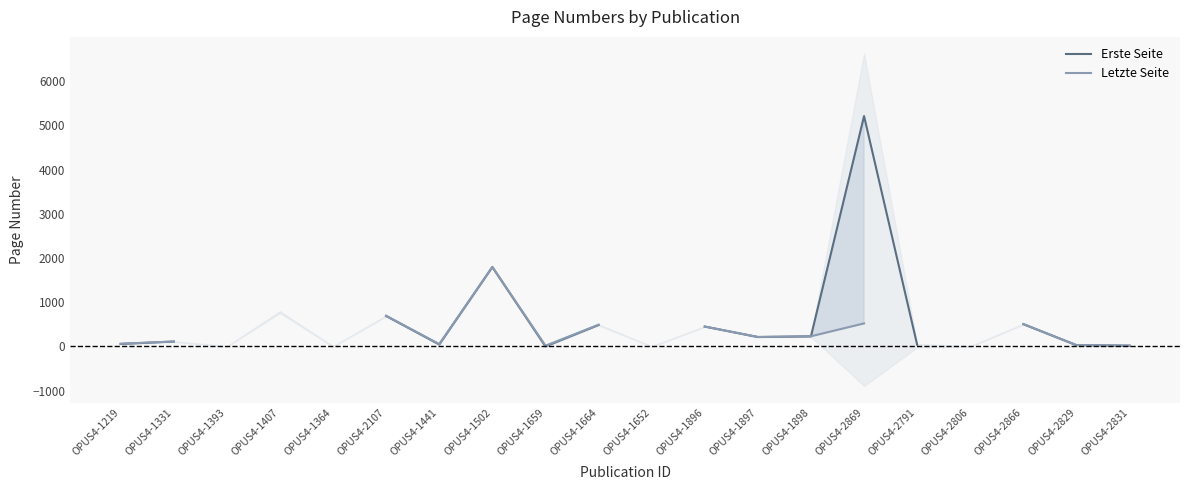

Is the value of Letzte Seite at OPUS4-1898 greater than the value of Erste Seite at OPUS4-2791?

Yes